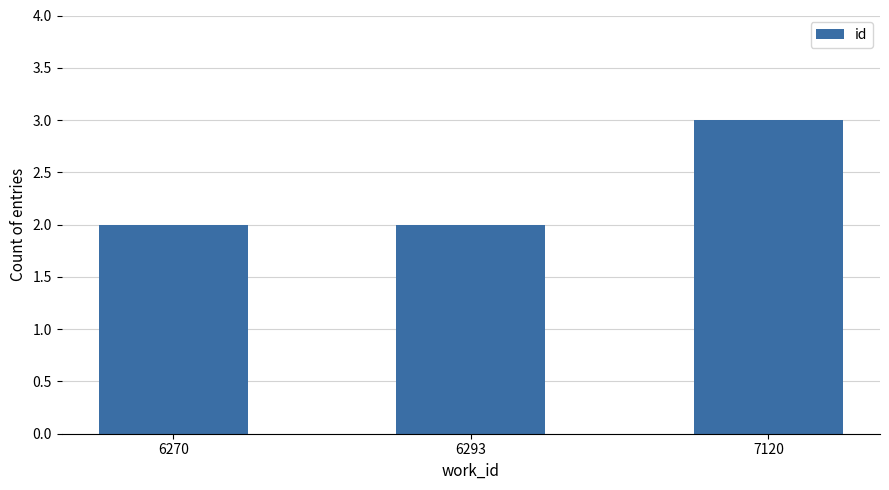

What is the value of the 2nd bar from the left?

2